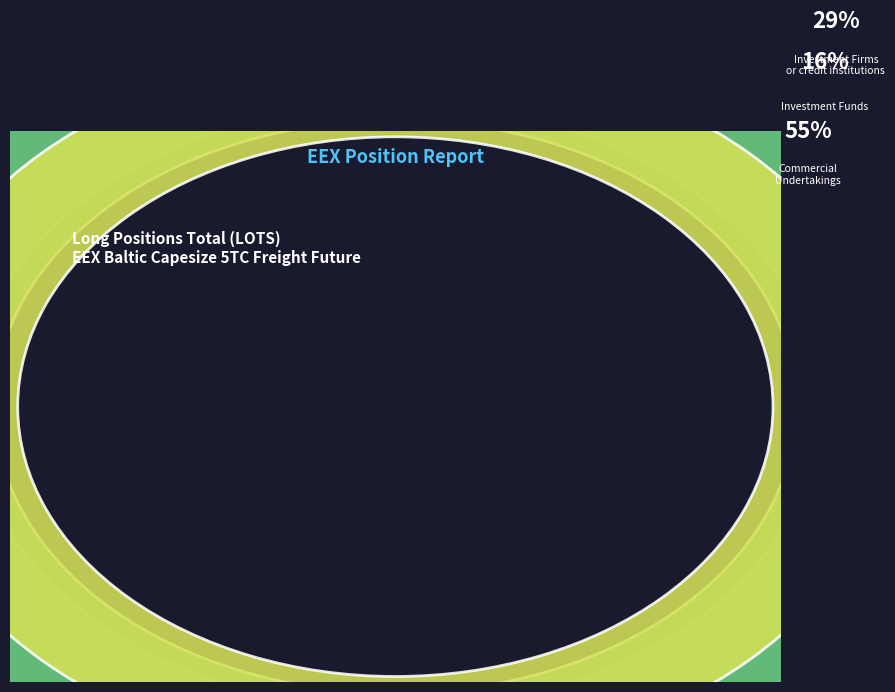

To the nearest percent, what portion does Investment Funds (Long Total) represent?

16%